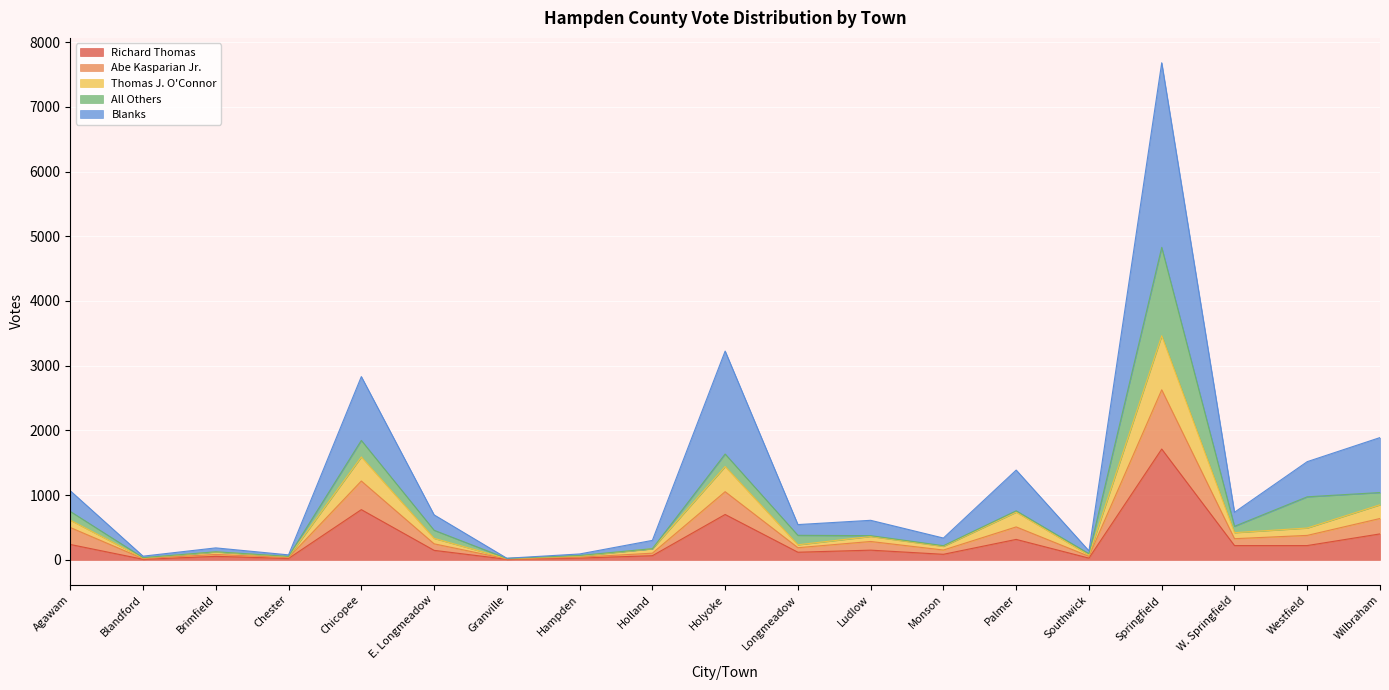

Is it true that Richard Thomas equals 55 at Brimfield?

True